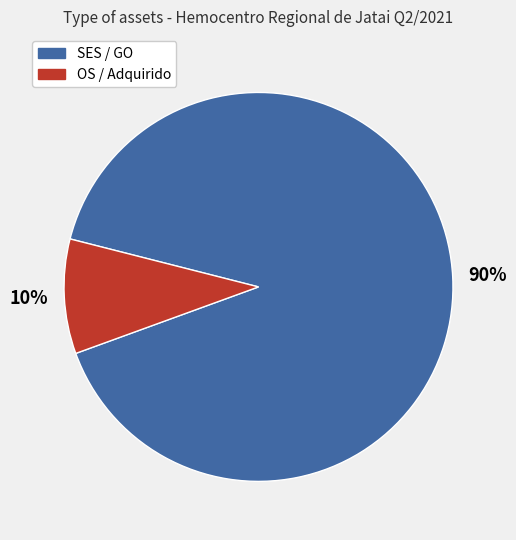

To the nearest percent, what percentage of the pie is OS / Adquirido?

10%